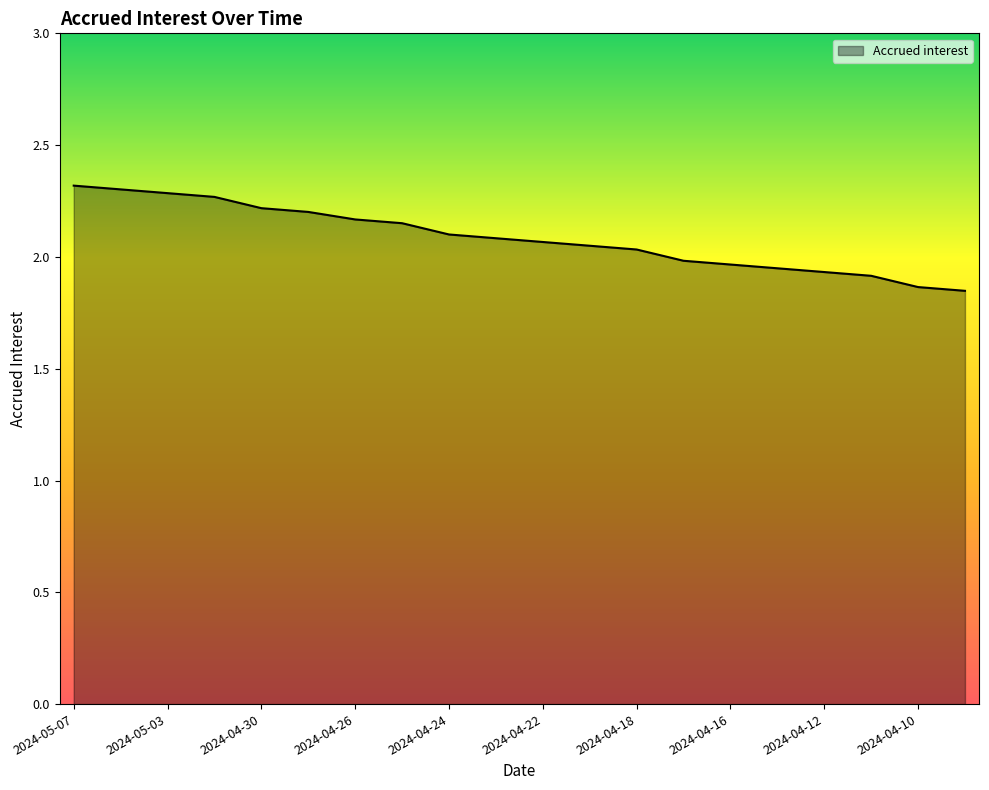

What is the difference between the second highest and second lowest values?

0.4